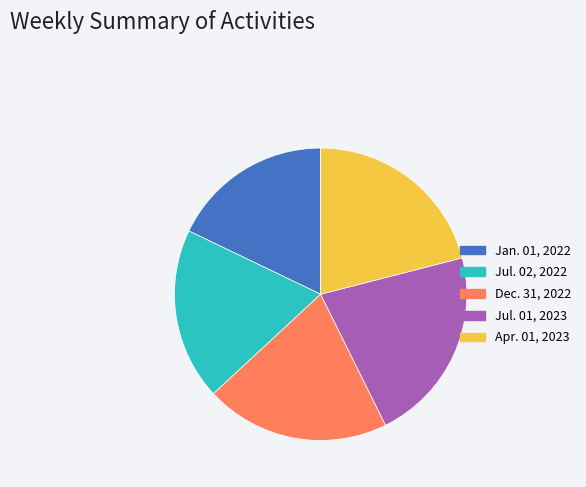

Which category has the biggest portion of the pie?

Jul. 01, 2023